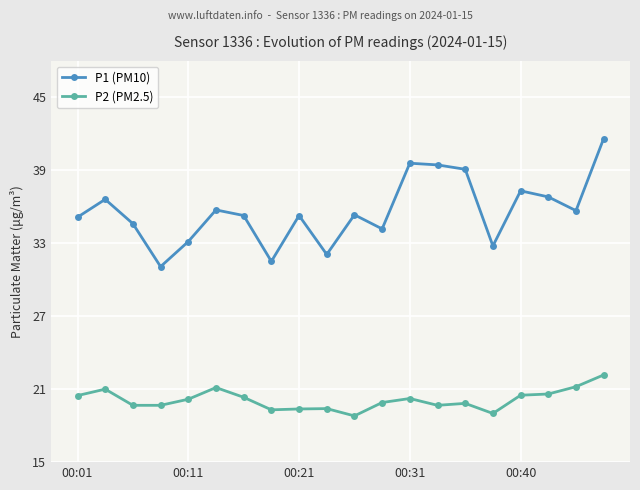

Which series has the largest total across all categories?

P1 (PM10)